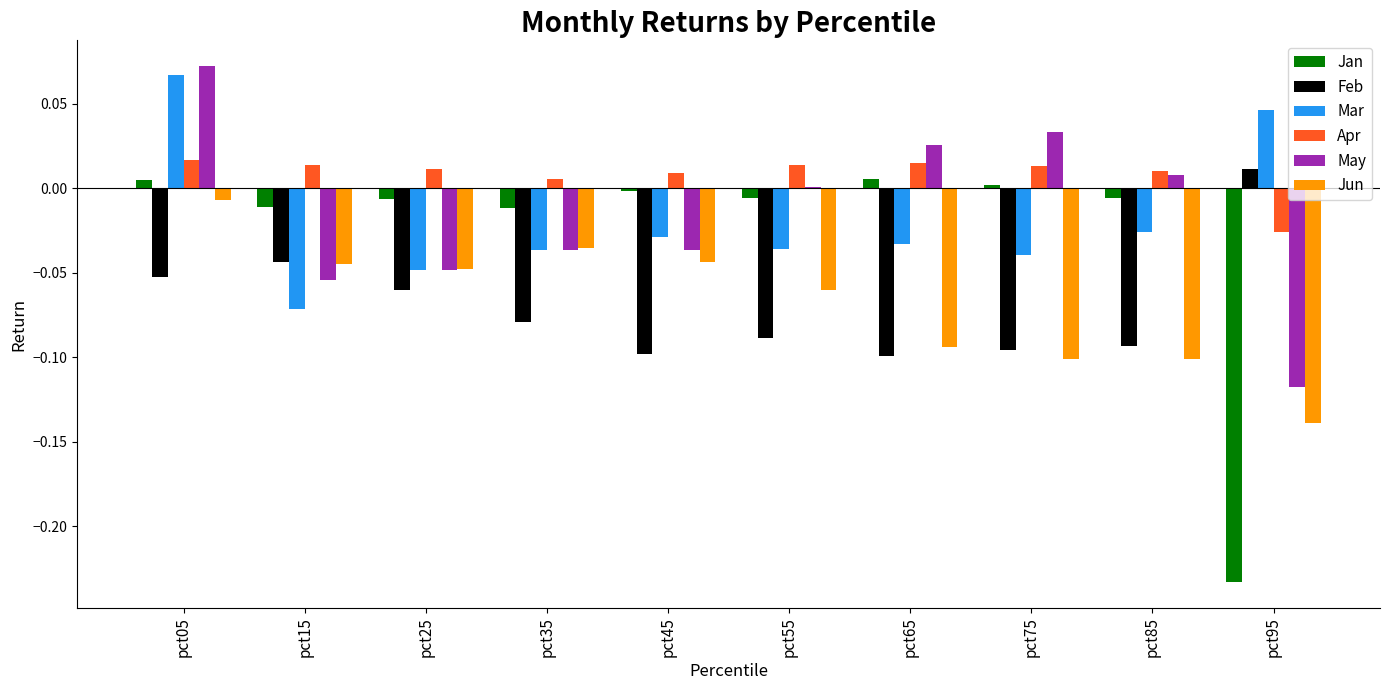

The value of Jun at pct75 is -0.1. True or false?

True